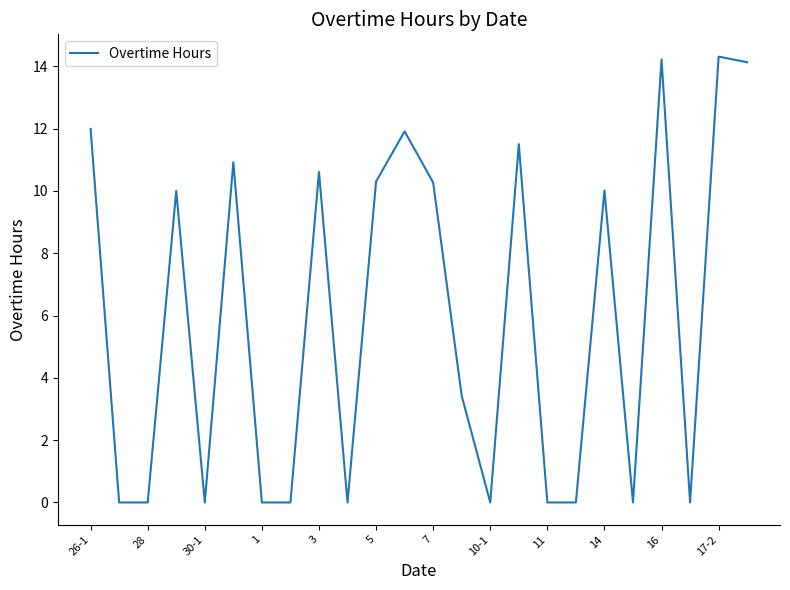

What is the greatest value displayed?

14.3